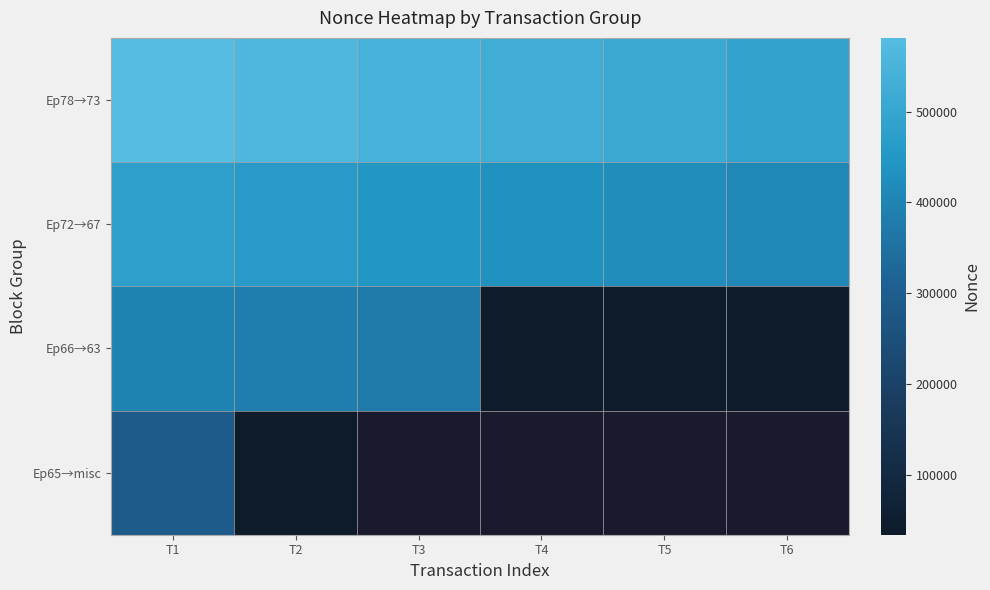

What is the average value of the Ep78→73 series?

536132.0